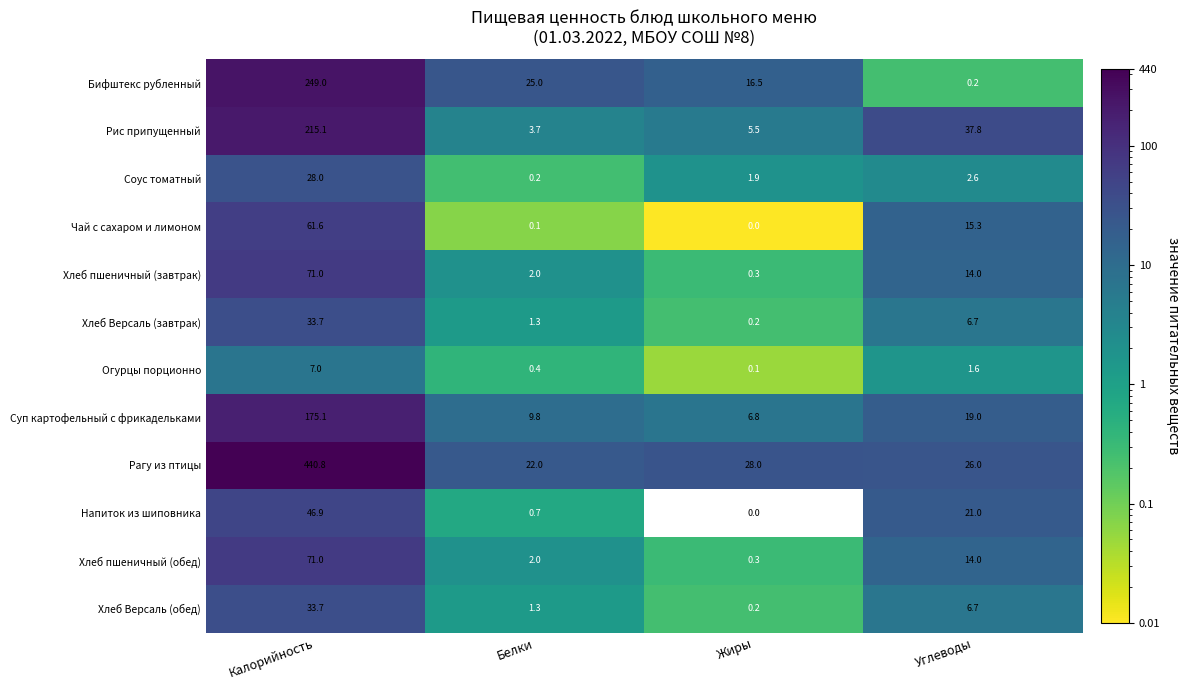

How many categories are shown in the chart?

4